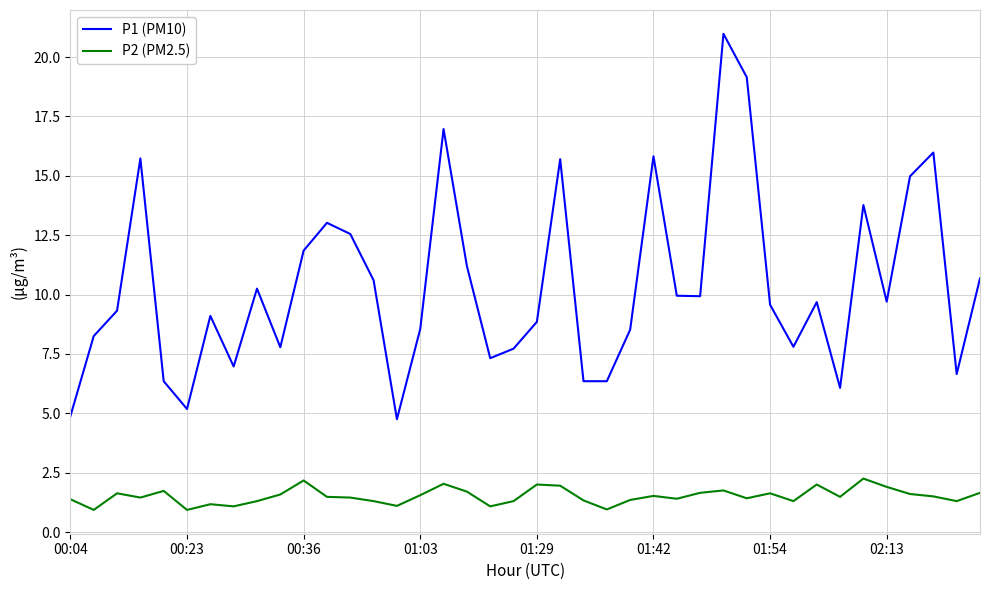

True or false: P1 (PM10) and P2 (PM2.5) intersect in this chart.

False